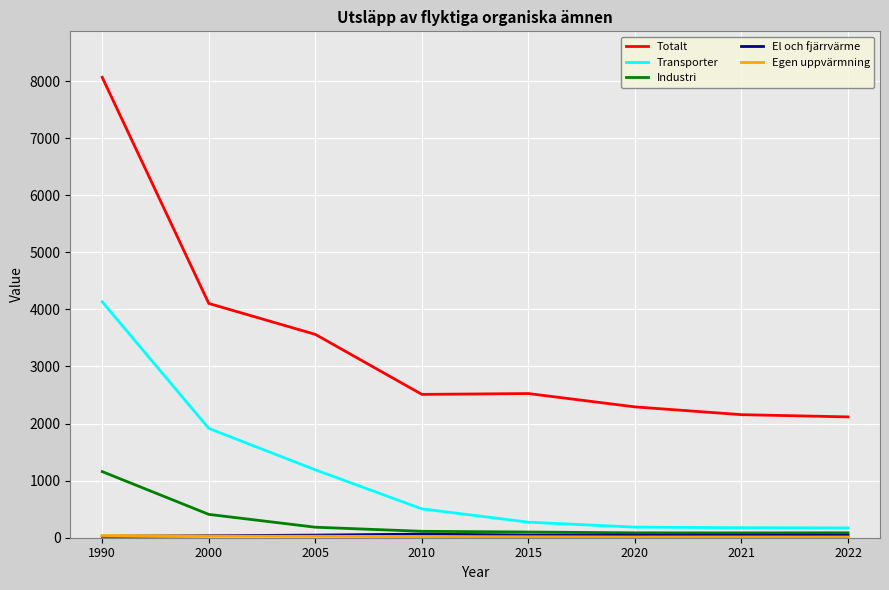

At which category is the sum across all series the highest?

1990